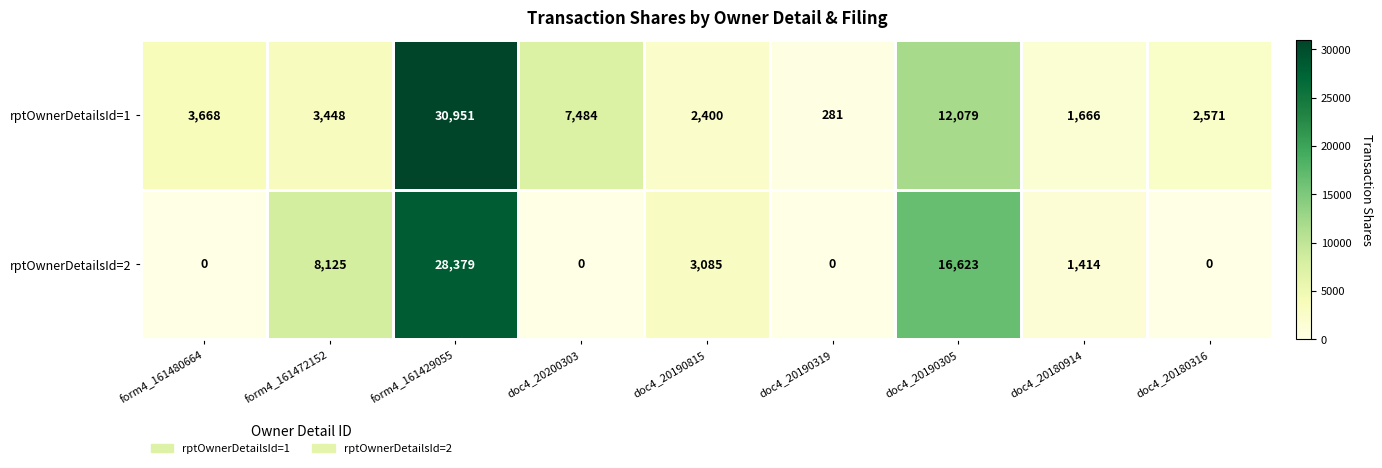

Is it true that rptOwnerDetailsId=2 equals 1414 at doc4_20180914?

True